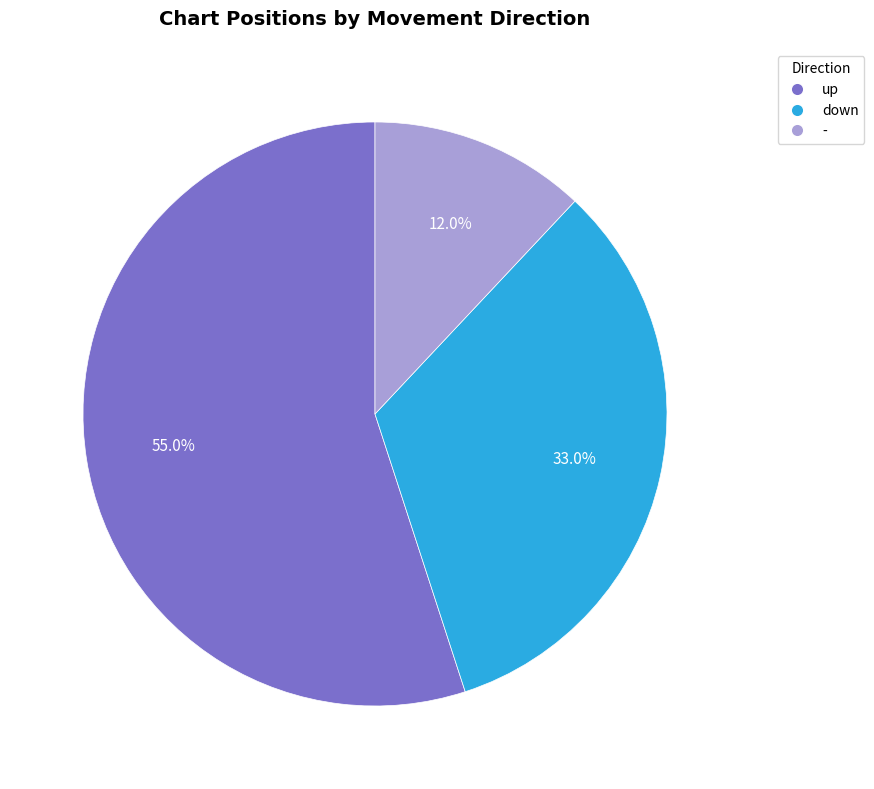

Which slice represents more than half of the pie?

up